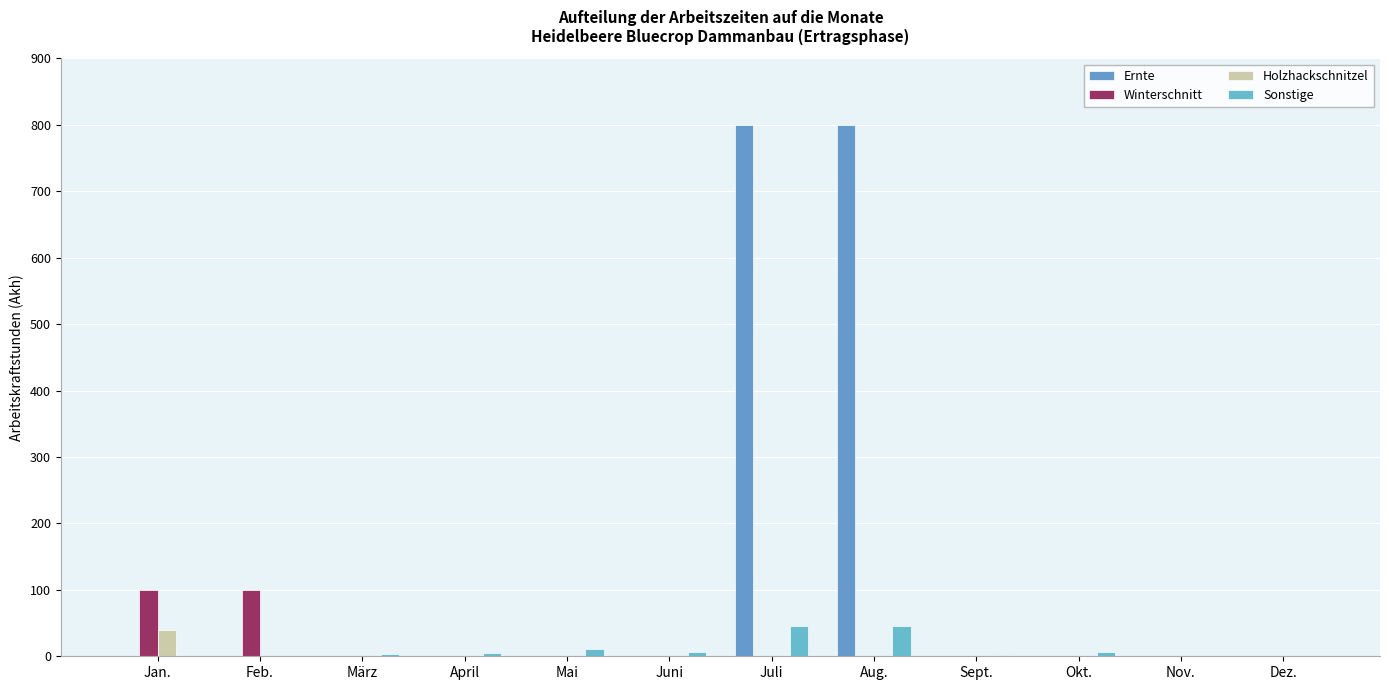

Which series changed the most between März and Juli?

Ernte